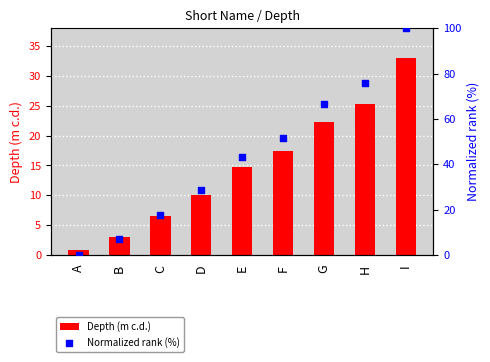

At which category is the sum across all series the highest?

I